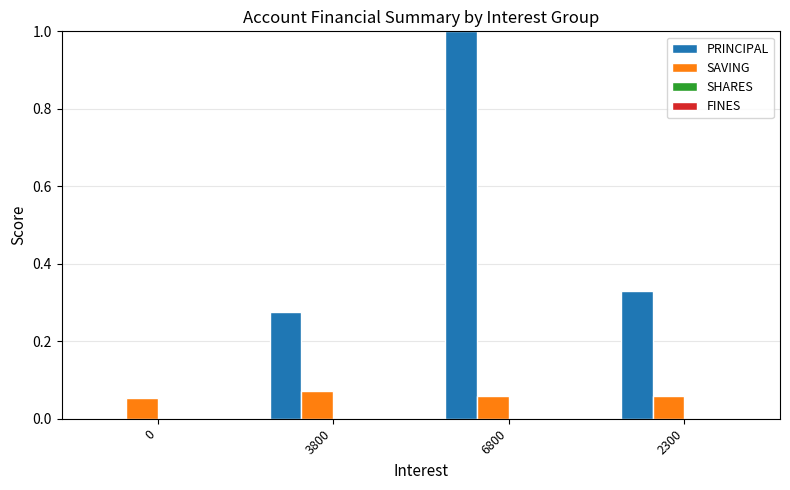

Between 0 and 3800, which series saw the biggest shift?

PRINCIPAL